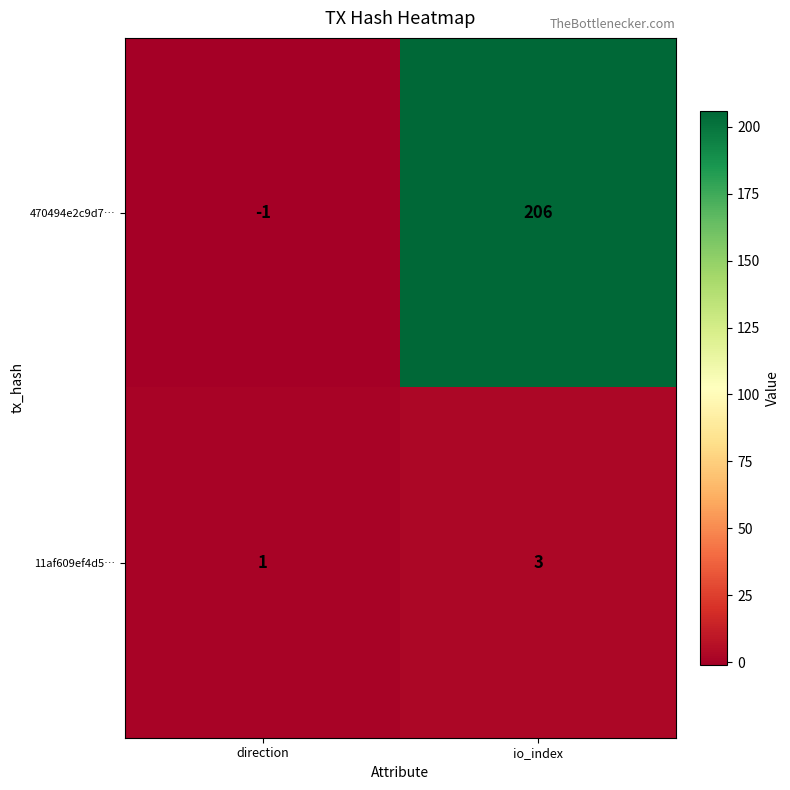

Count the number of categories in the chart.

2